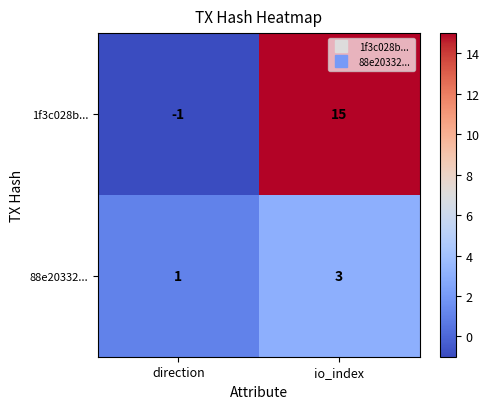

Between direction and io_index, which series saw the biggest shift?

1f3c028b...